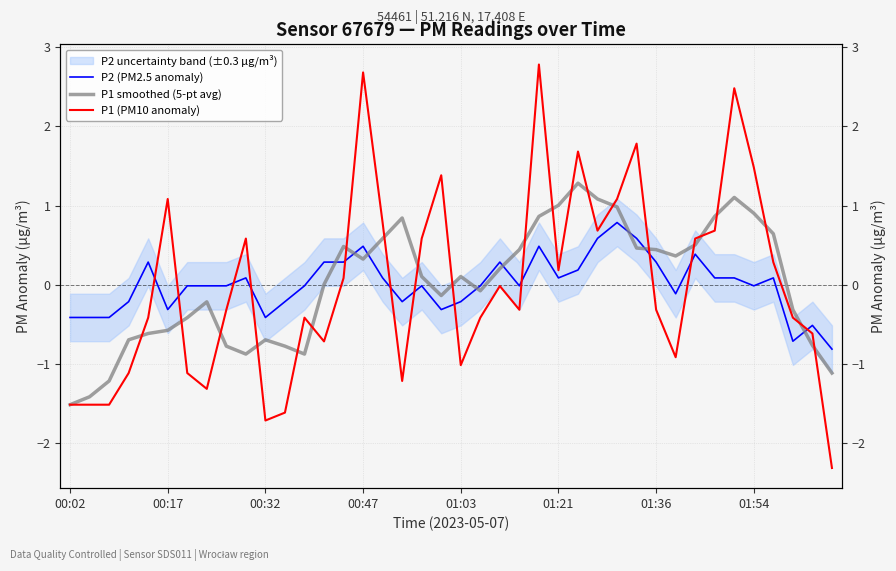

How many values in P1 (PM10 anomaly) are above zero?

18